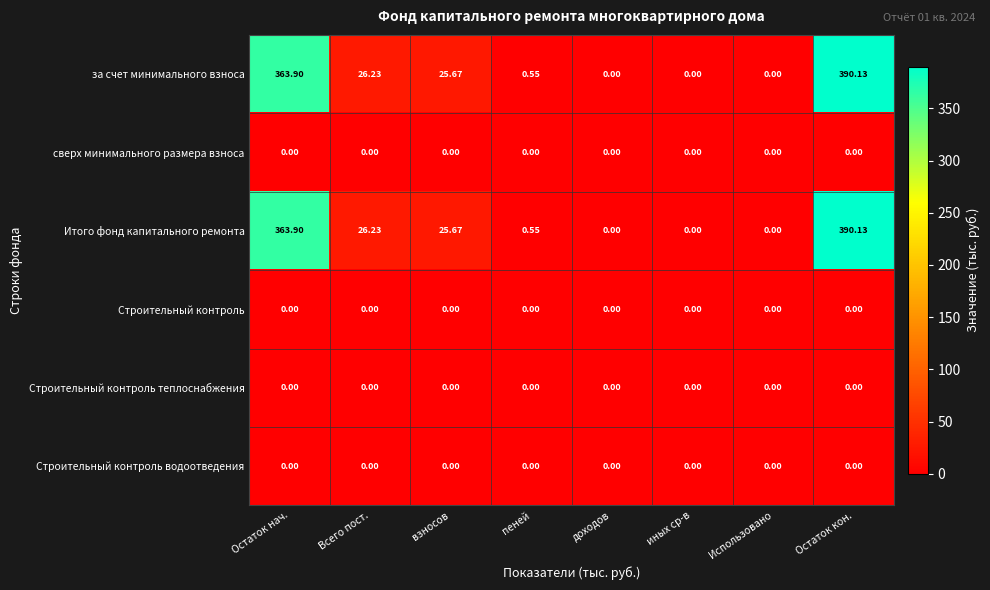

At which category is the sum across all series the highest?

Остаток кон.